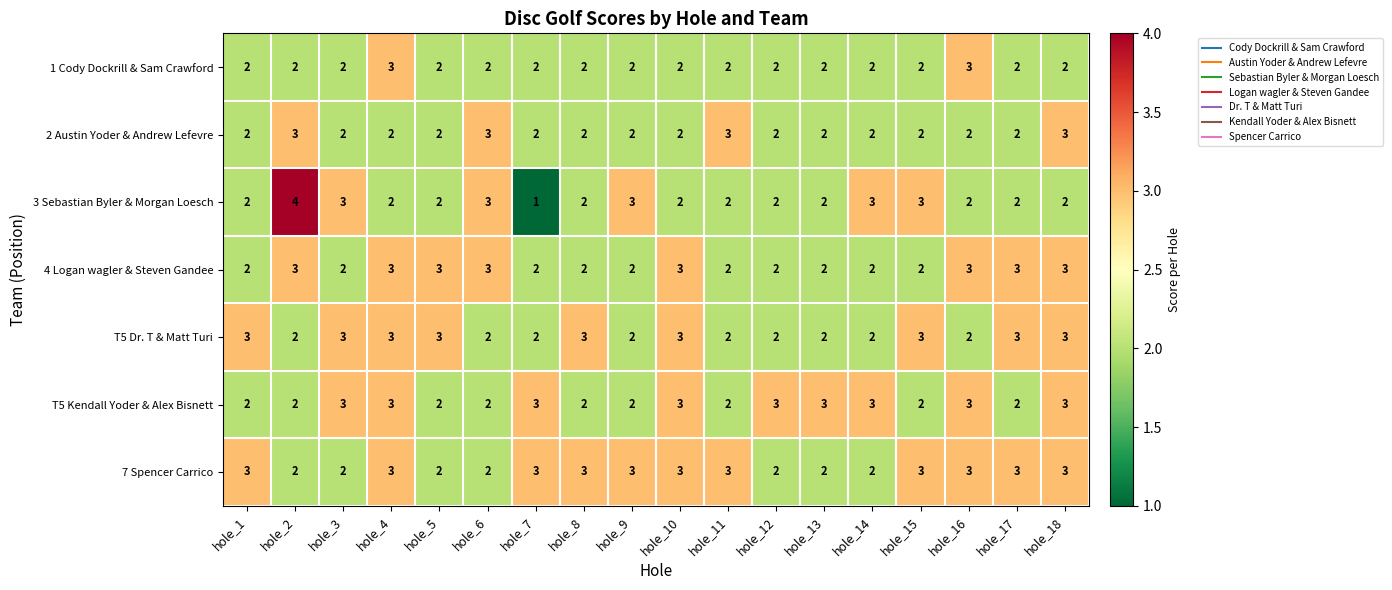

What is the spread (max minus min) of values at hole_16?

1